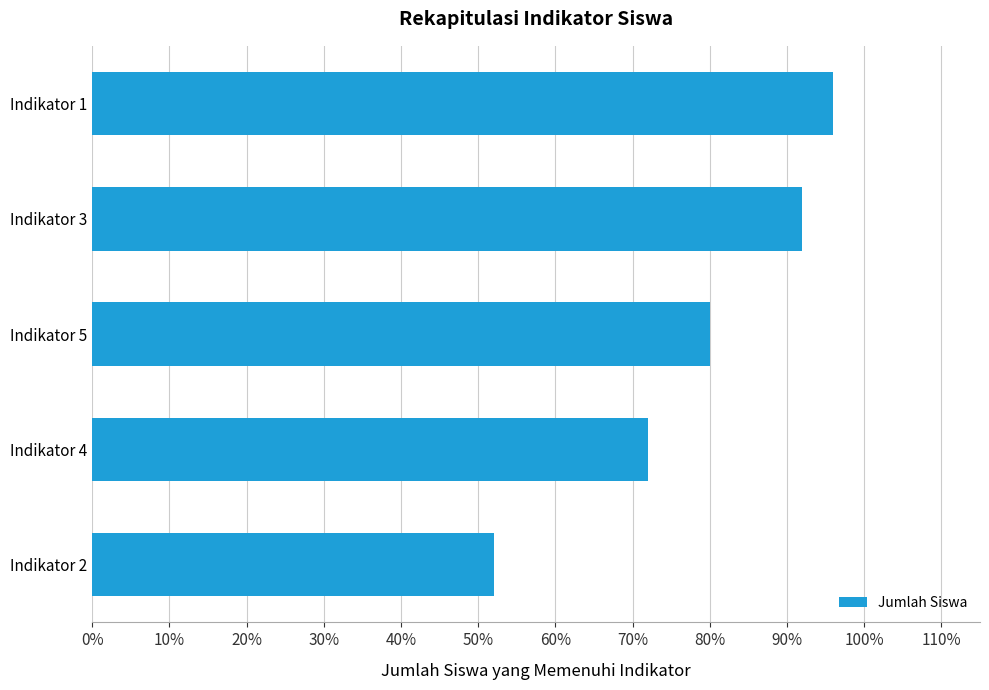

Does the chart contain any negative values?

No